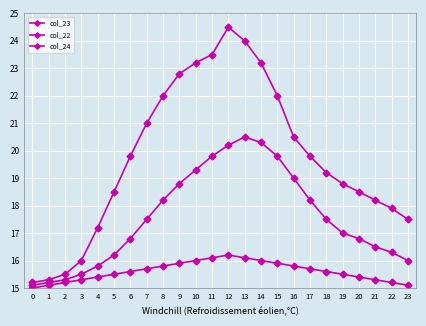

Rank the categories by col_24 value from lowest to highest.

0, 1, 23, 2, 22, 3, 21, 4, 20, 5, 19, 6, 18, 7, 17, 8, 16, 9, 15, 10, 14, 11, 13, 12